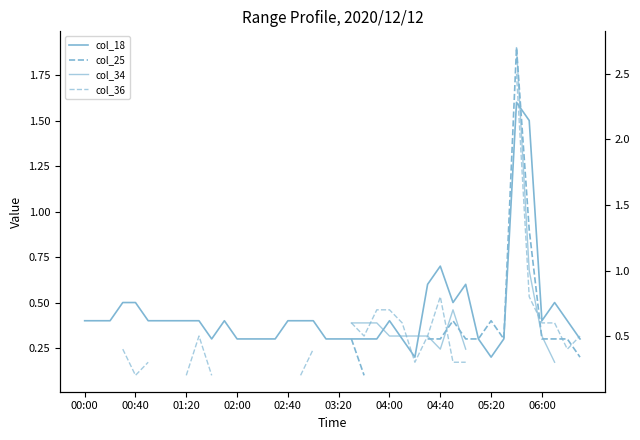

Does the chart have visible grid lines?

No